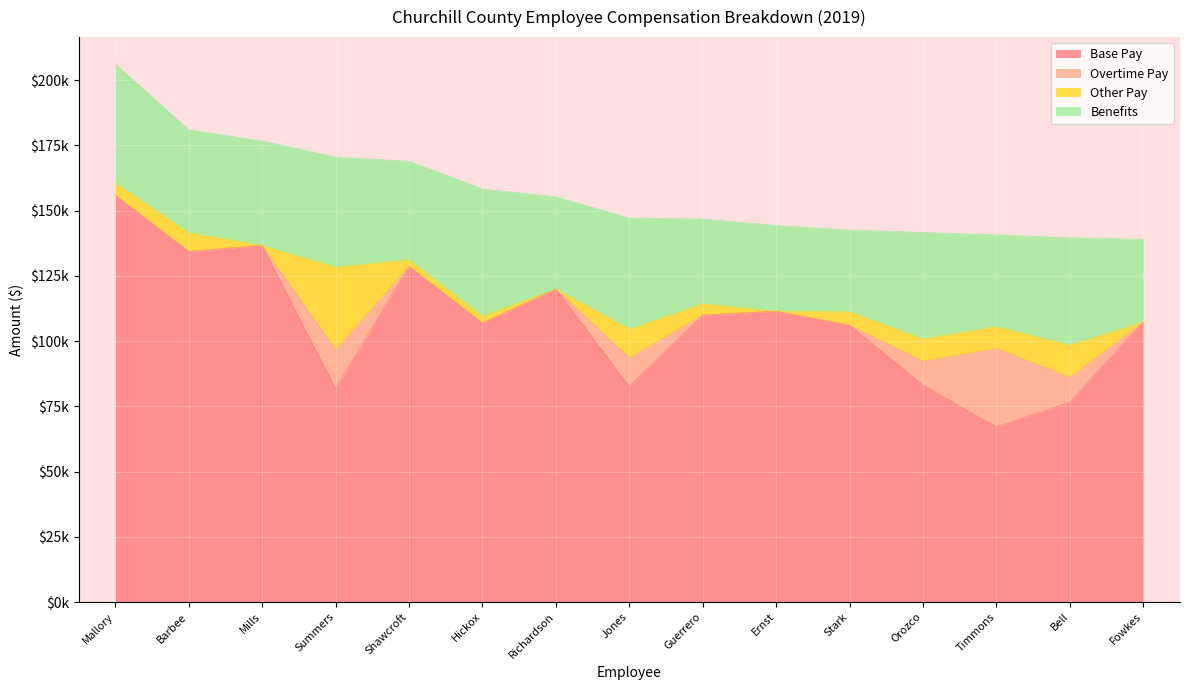

What is the difference between the maximum and second lowest values in the Base Pay series?

79293.3